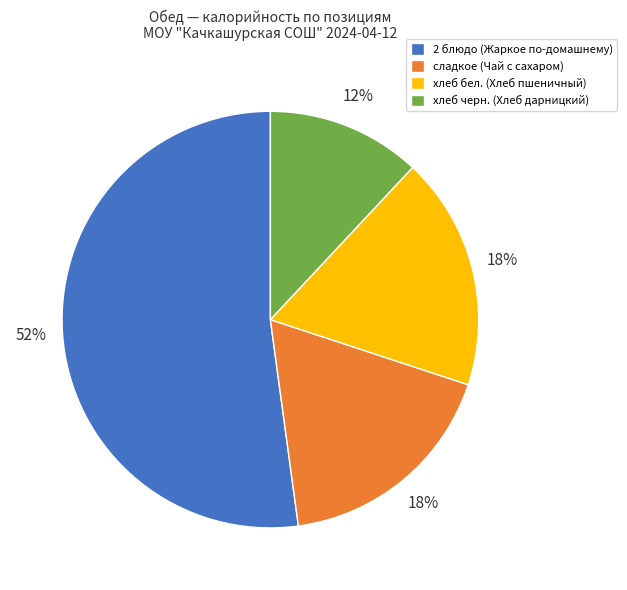

To the nearest percent, what is the average slice percentage?

25%